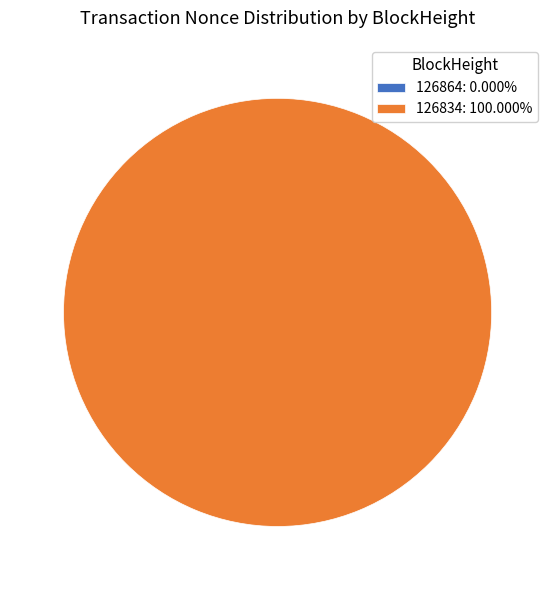

Which category has the biggest portion of the pie?

126834